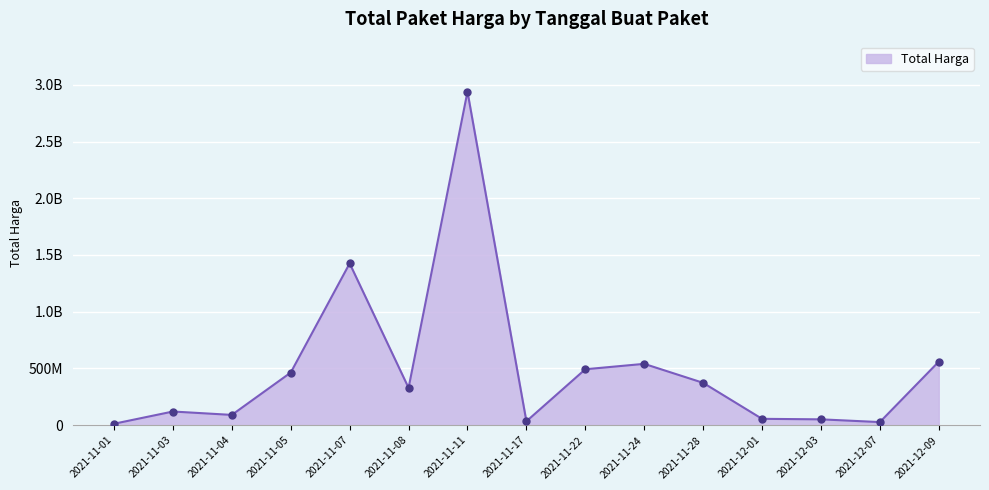

Is this an area chart (filled region under the line)?

Yes